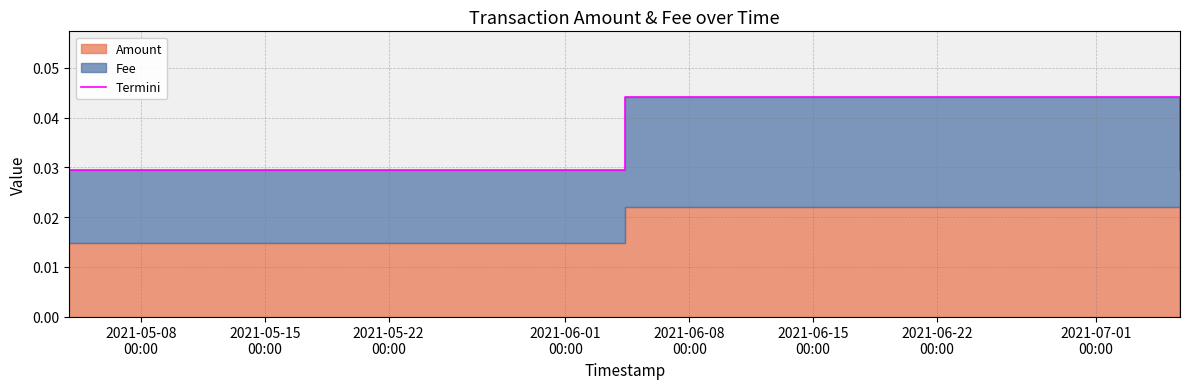

How many Termini values are between 0 and 1?

3